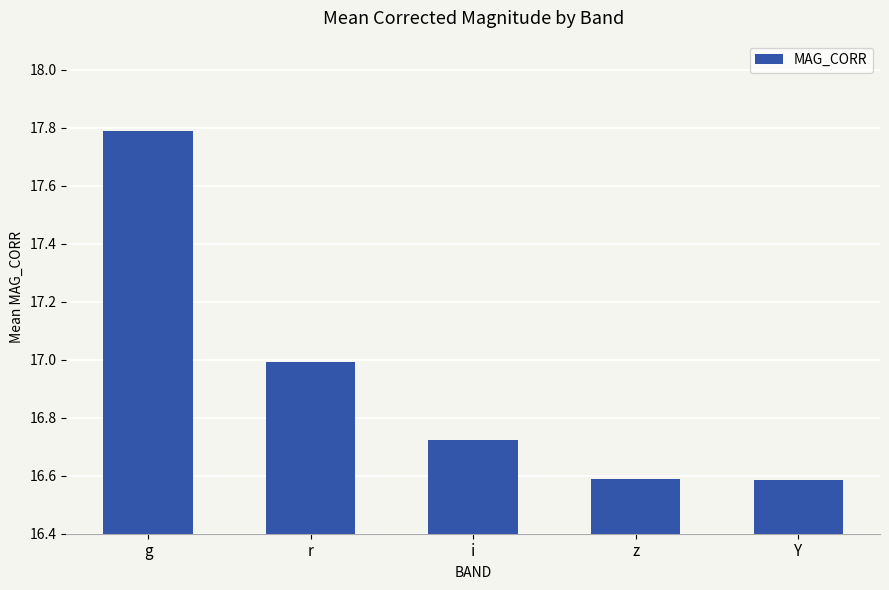

The chart shows a value of 23.6 at i. True or false?

False